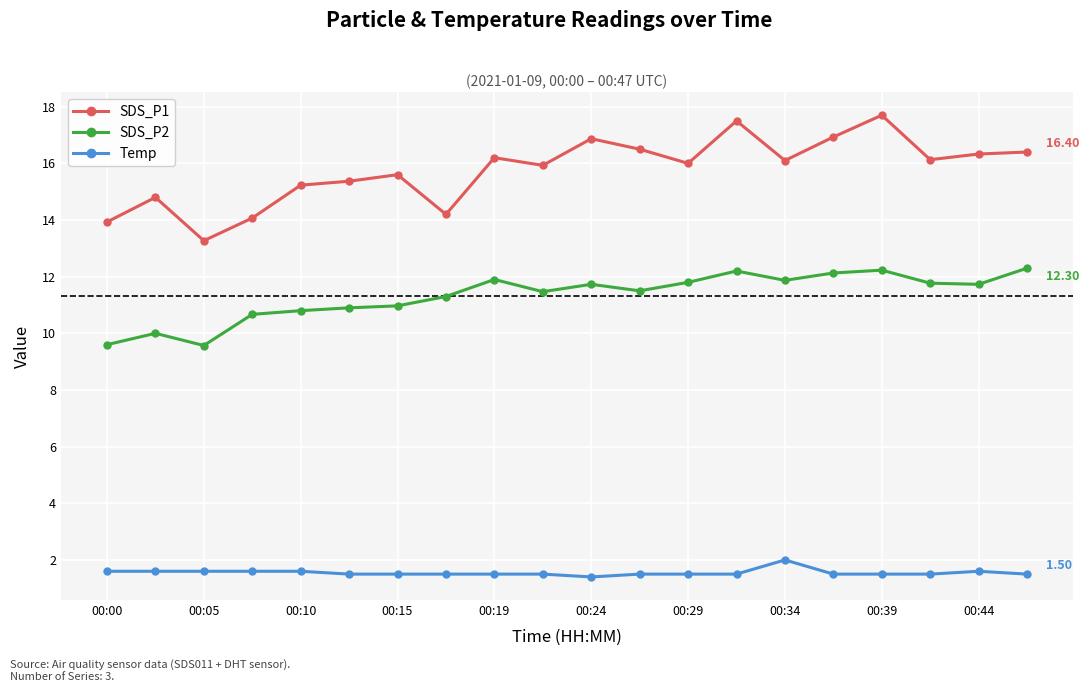

In SDS_P1, how many points are lower than both neighbors (excluding endpoints)?

6